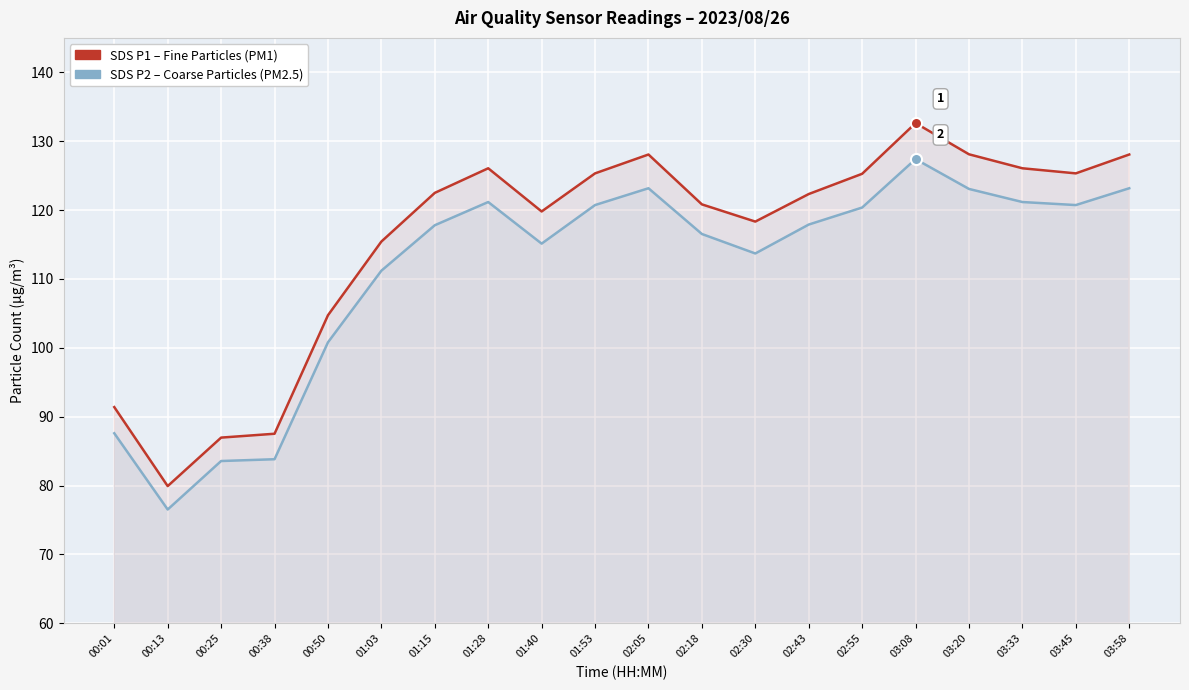

Which series has the largest total across all categories?

SDS P1 – Fine Particles